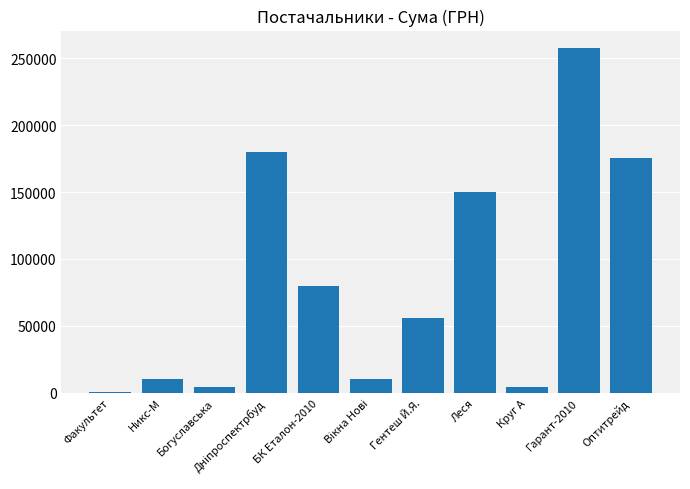

What is the sum of the values at Гарант-2010 and Леся?

407719.9